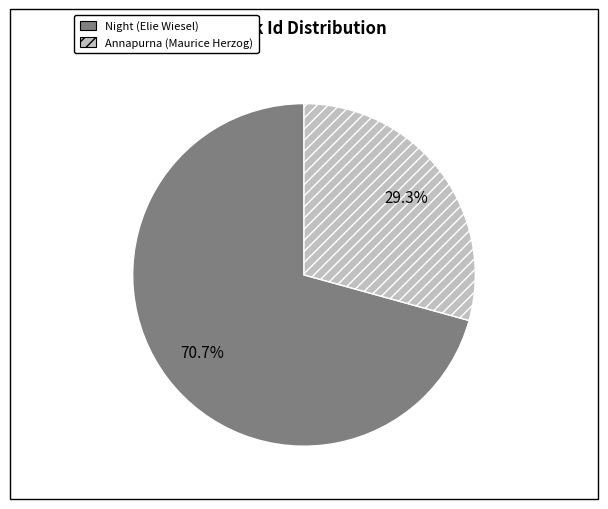

Which slice is the smallest?

Annapurna (Maurice Herzog)